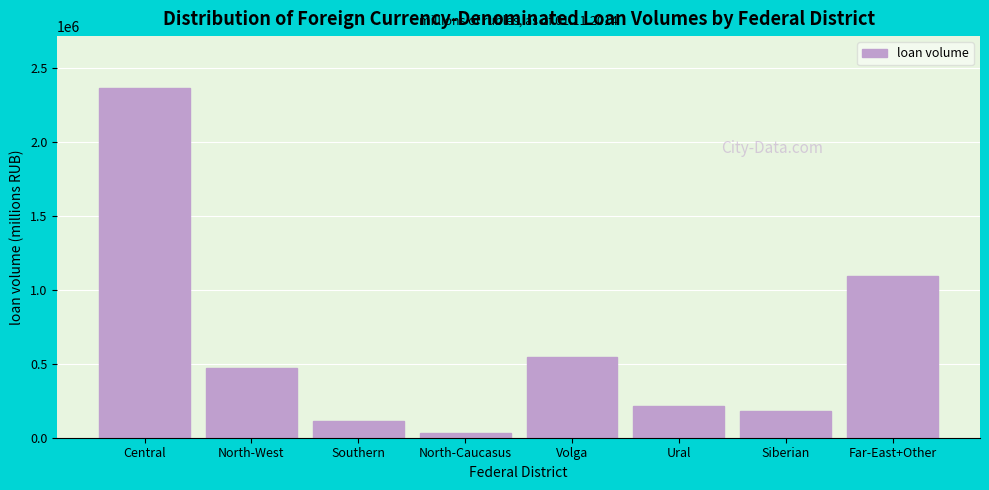

Reading left to right, transcribe all the data shown in this chart.

Central=2362646	North-West=471047	Southern=114992	North-Caucasus=29404	Volga=543669	Ural=214939	Siberian=181260	Far-East+Other=1092289